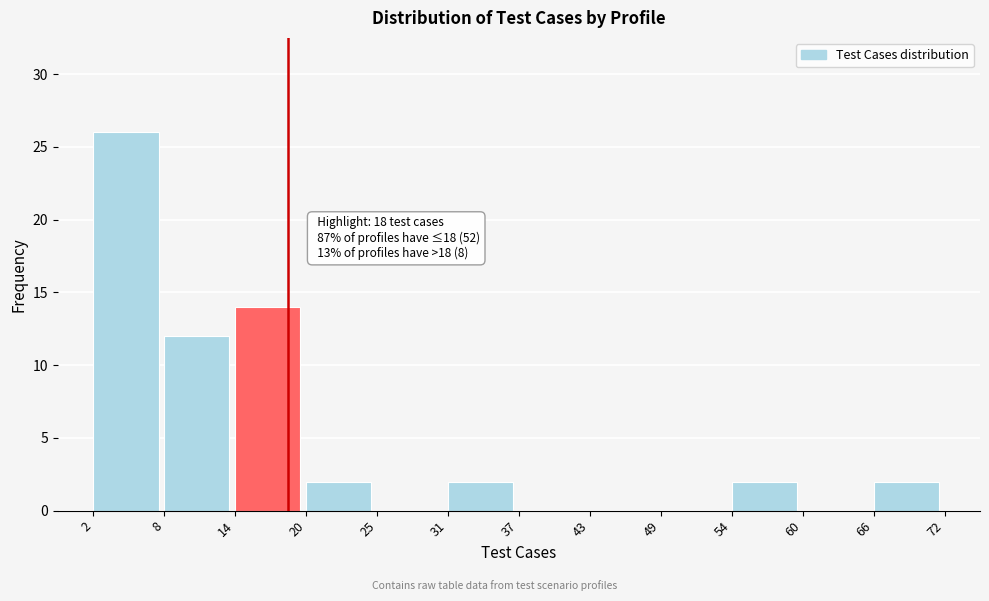

Which range on the x-axis has the tallest bar?

2 to 8